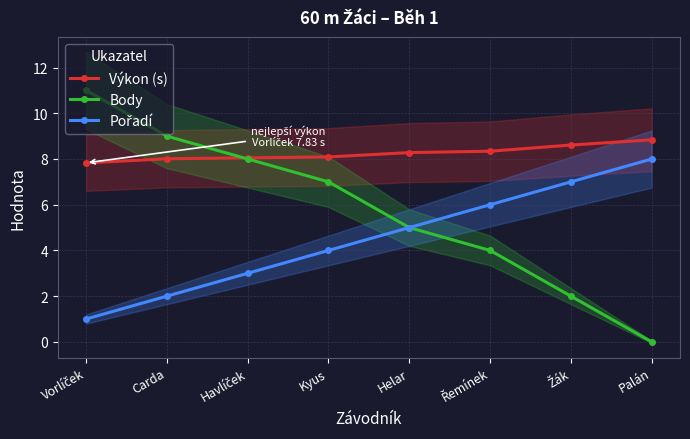

How many Pořadí values are between 3 and 7?

5